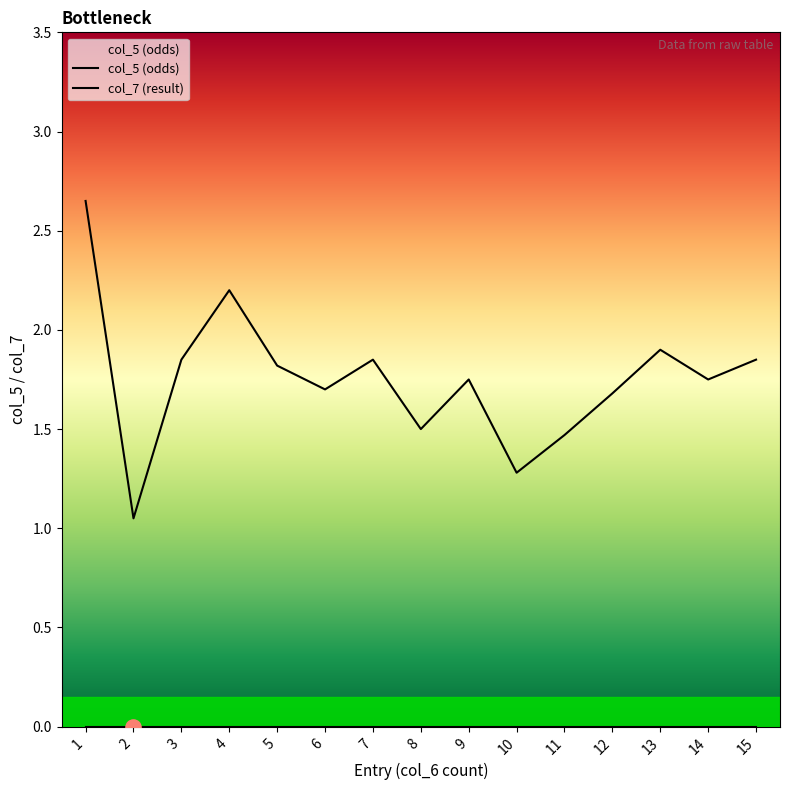

Between 8 and 1, which is larger?

1